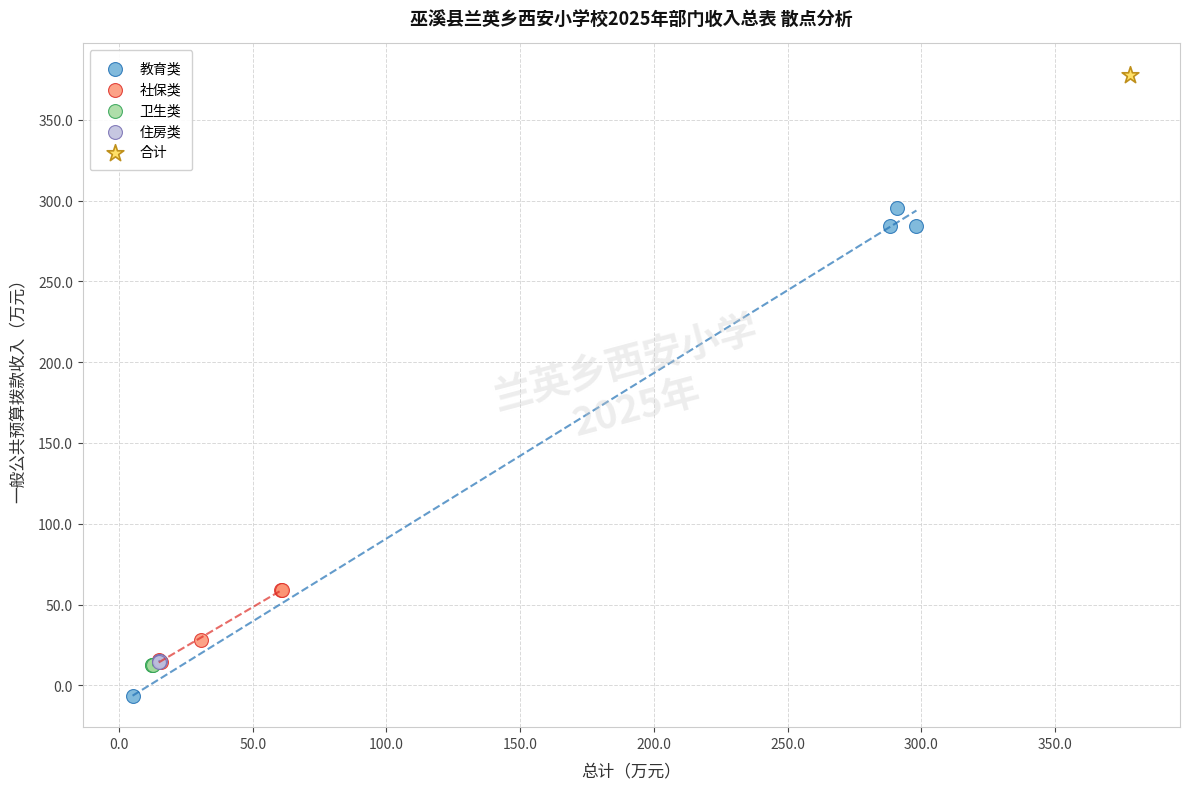

What are all the series names shown in the legend?

教育类, 社保类, 卫生类, 住房类, 合计